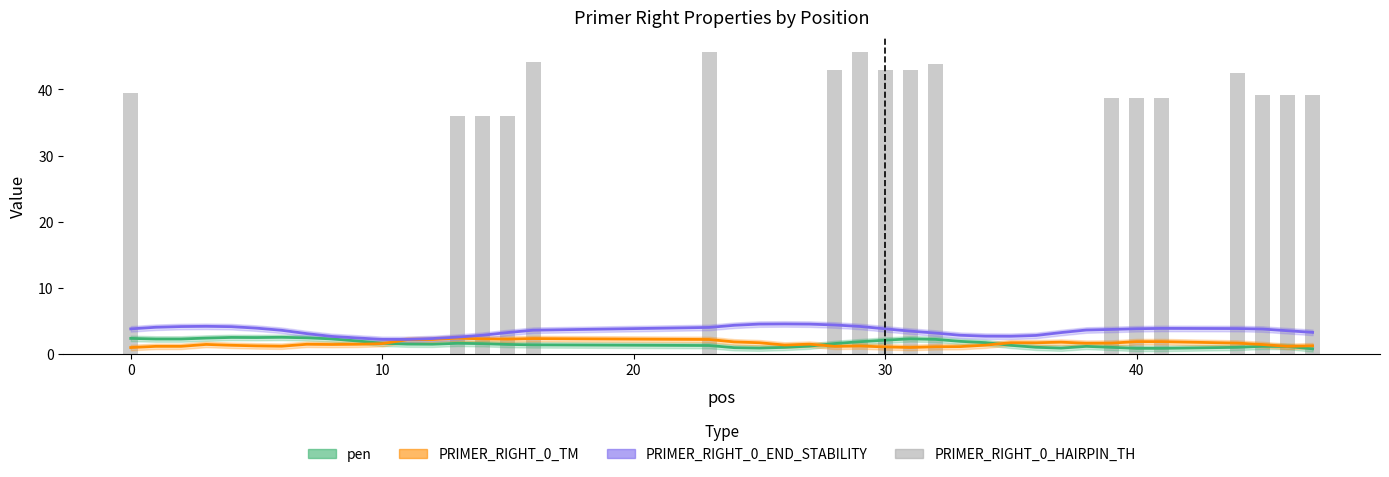

What is the difference between the second highest and minimum values in the PRIMER_RIGHT_0_HAIRPIN_TH series?

45.6